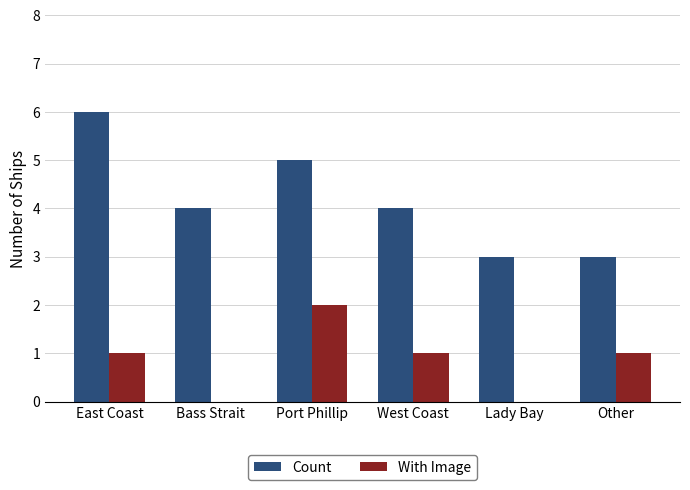

Which series changed the most between East Coast and West Coast?

Count